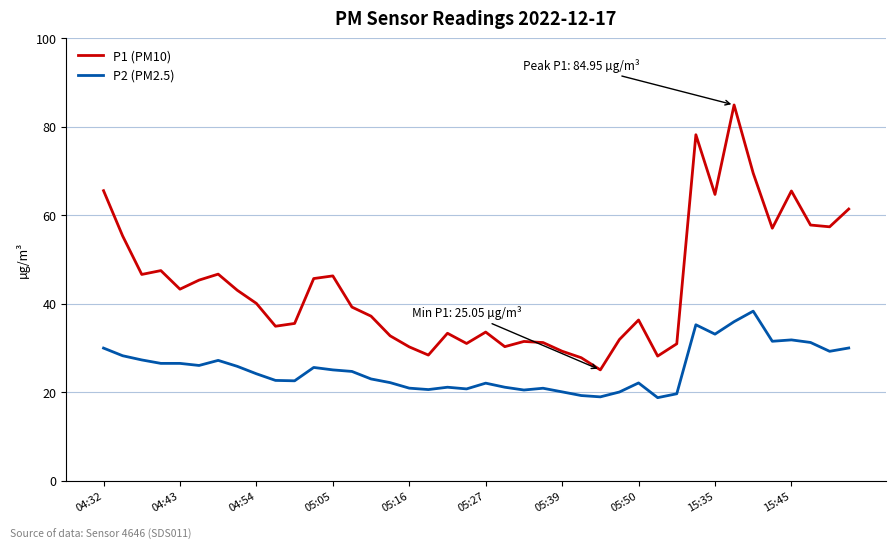

True or false: P1 (PM10) and P2 (PM2.5) intersect in this chart.

False